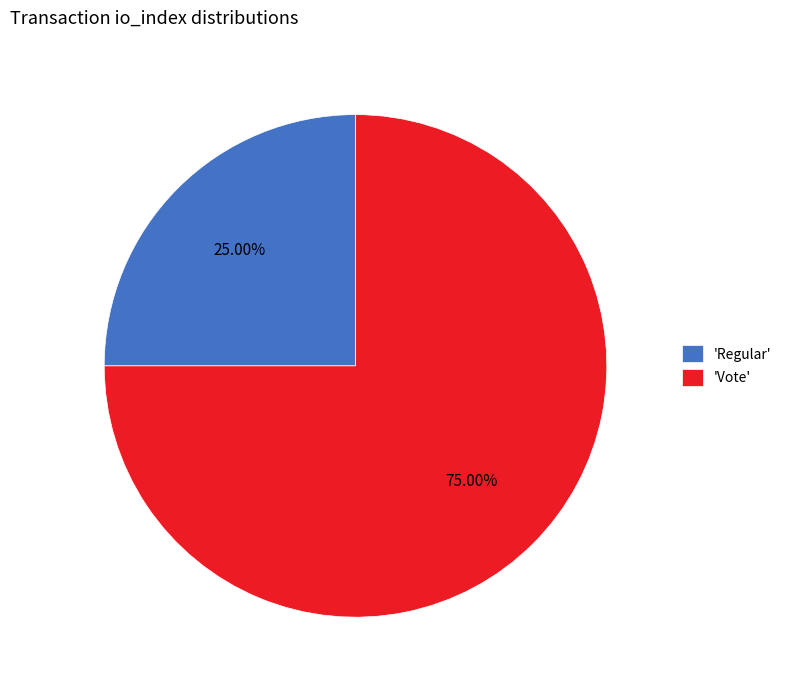

What is the largest slice in the pie chart?

'Vote'